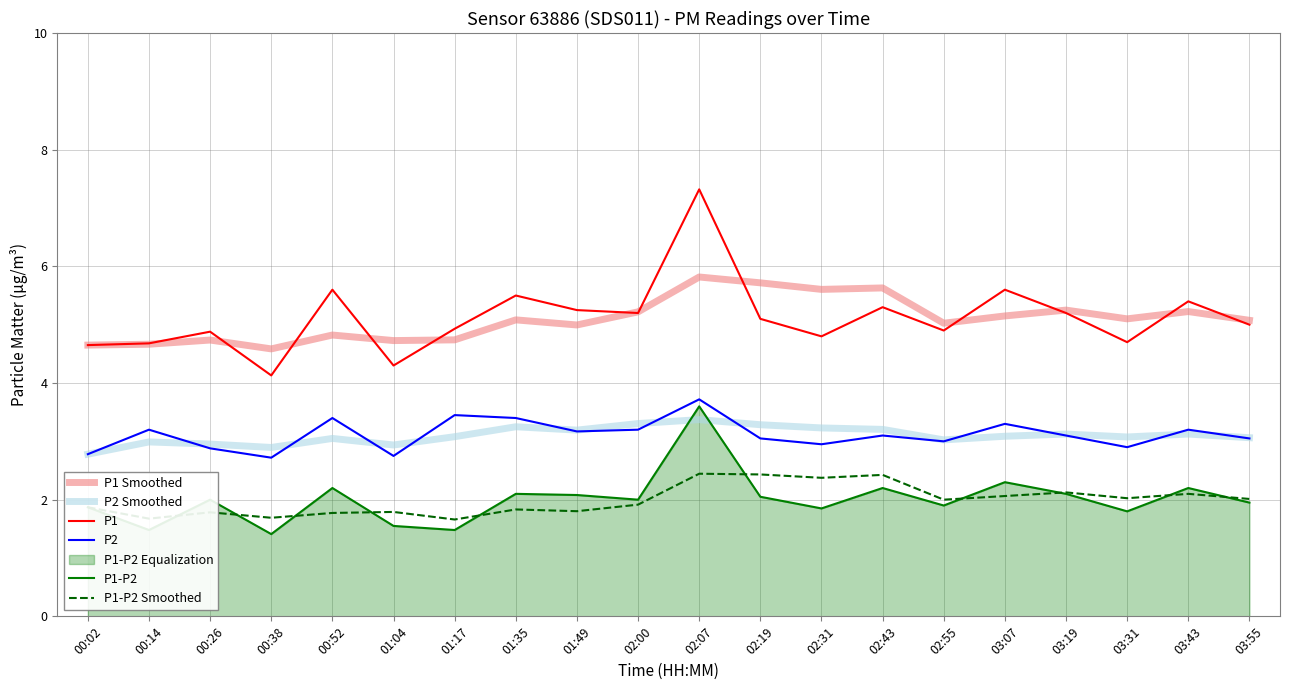

Which category has the highest value in the P1-P2 series?

02:07